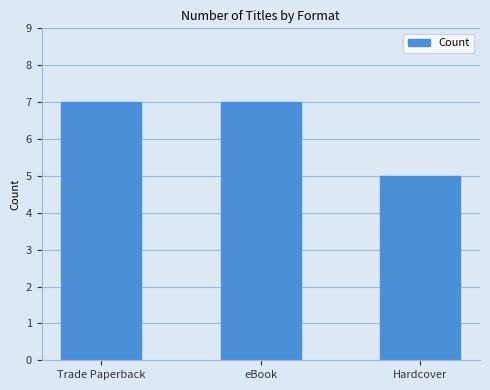

The chart shows a value of 12 at Trade Paperback. True or false?

False